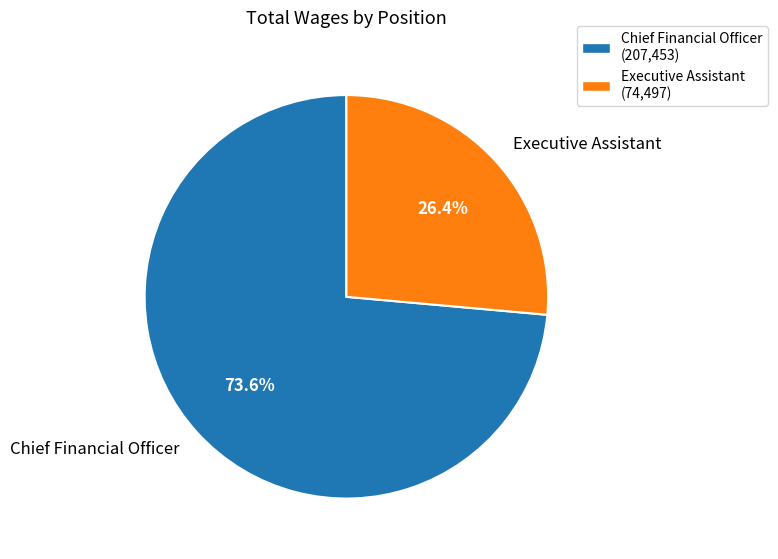

What percentage is the Chief Financial Officer slice, to the nearest percent?

74%